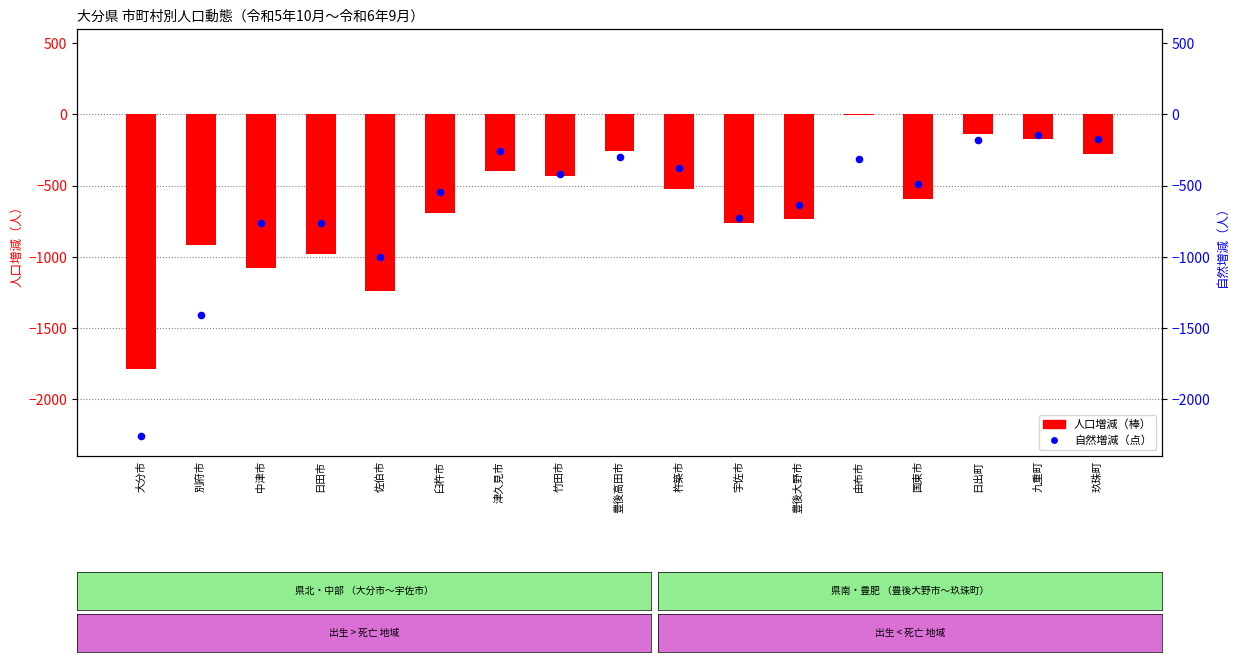

At which category is the sum across all series the highest?

日出町